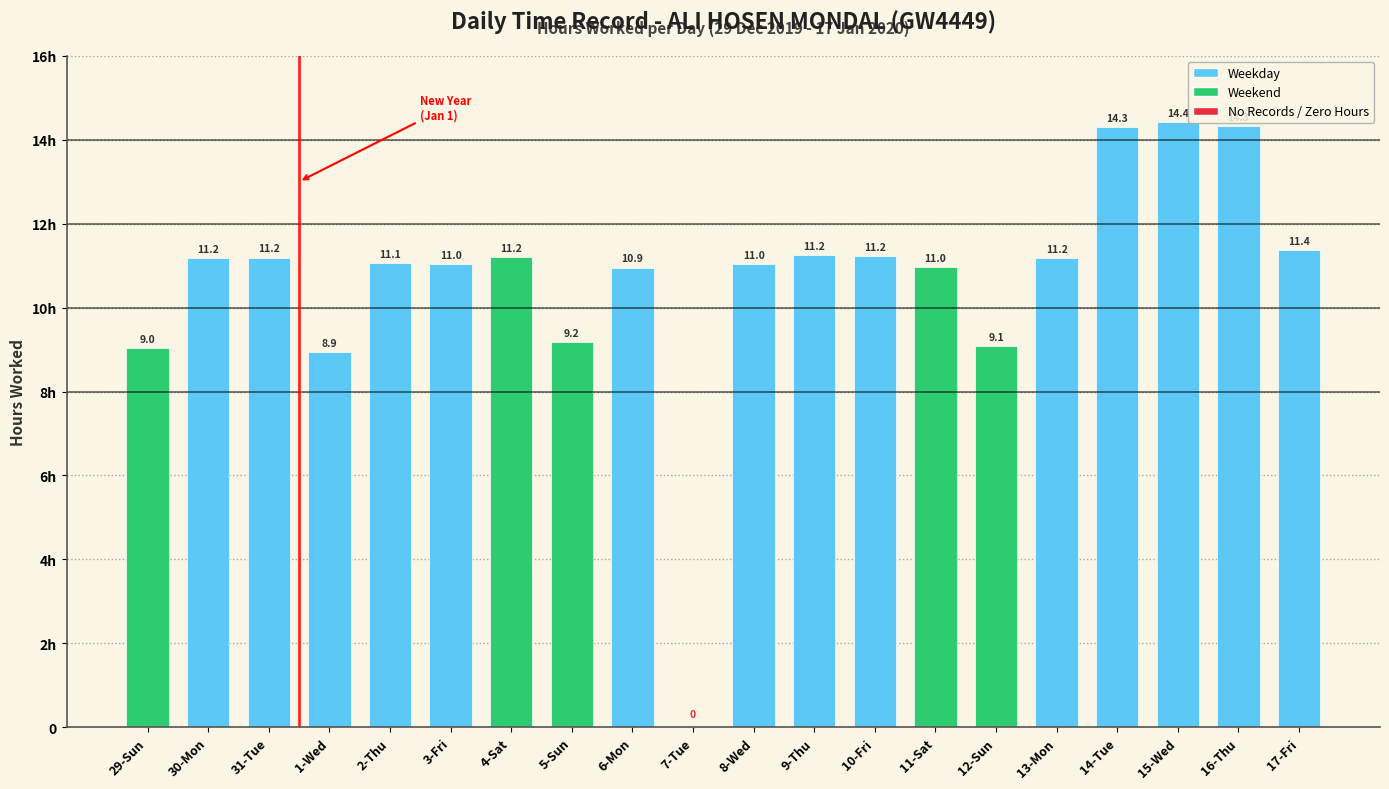

Are the bars horizontal?

No